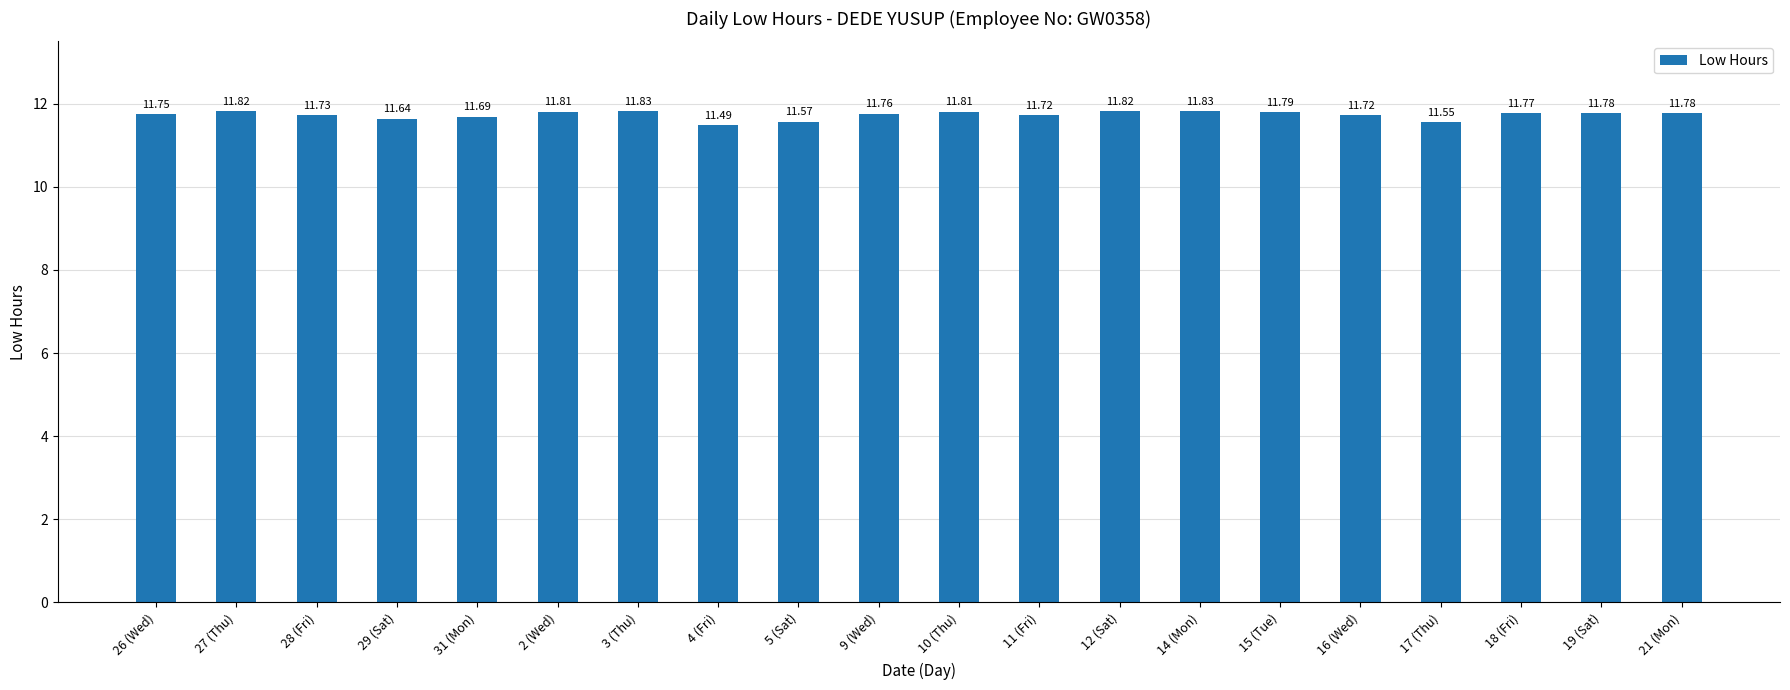

Reading right to left, extract all data points from this chart.

21 (Mon)=11.8	19 (Sat)=11.8	18 (Fri)=11.8	17 (Thu)=11.6	16 (Wed)=11.7	15 (Tue)=11.8	14 (Mon)=11.8	12 (Sat)=11.8	11 (Fri)=11.7	10 (Thu)=11.8	9 (Wed)=11.8	5 (Sat)=11.6	4 (Fri)=11.5	3 (Thu)=11.8	2 (Wed)=11.8	31 (Mon)=11.7	29 (Sat)=11.6	28 (Fri)=11.7	27 (Thu)=11.8	26 (Wed)=11.8